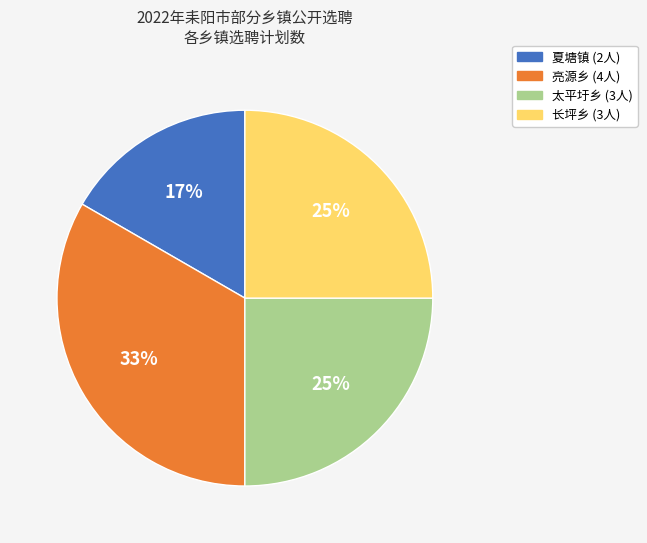

Is there any slice that represents more than half of the pie?

No